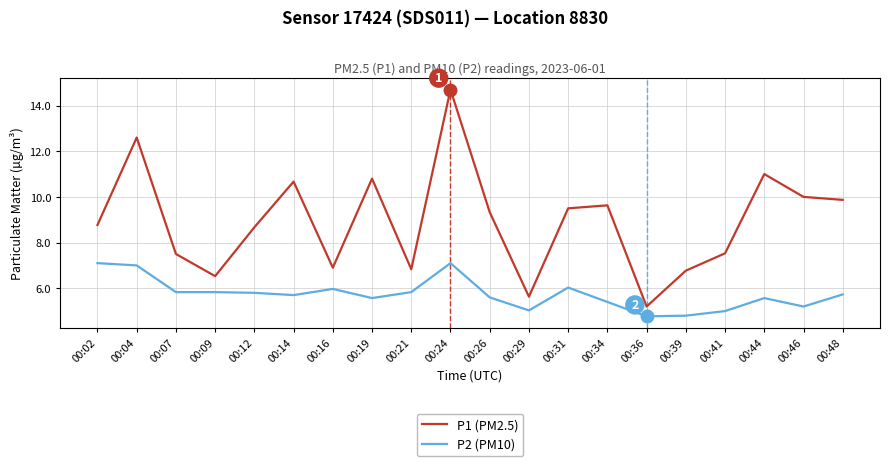

Reading left to right, what are all the values shown in this chart?

P1 (PM2.5): 00:02=8.8	00:04=12.6	00:07=7.5	00:09=6.5	00:12=8.7	00:14=10.7	00:16=6.9	00:19=10.8	00:21=6.8	00:24=14.7	00:26=9.3	00:29=5.6	00:31=9.5	00:34=9.6	00:36=5.2	00:39=6.8	00:41=7.5	00:44=11.0	00:46=10.0	00:48=9.9
P2 (PM10): 00:02=7.1	00:04=7.0	00:07=5.8	00:09=5.8	00:12=5.8	00:14=5.7	00:16=6.0	00:19=5.6	00:21=5.8	00:24=7.1	00:26=5.6	00:29=5.0	00:31=6.0	00:34=5.4	00:36=4.8	00:39=4.8	00:41=5.0	00:44=5.6	00:46=5.2	00:48=5.7